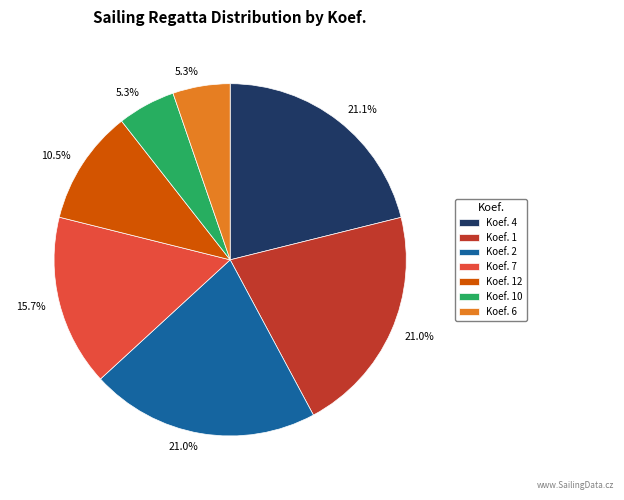

Do Koef. 4 and Koef. 10 together represent more than half of the pie?

No